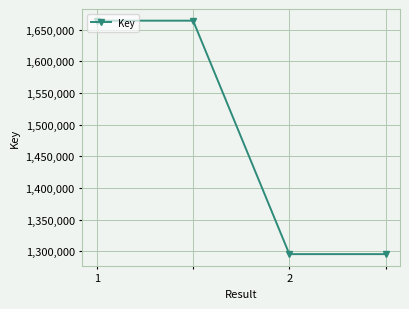

What is the difference between the second highest and second lowest values?

368938